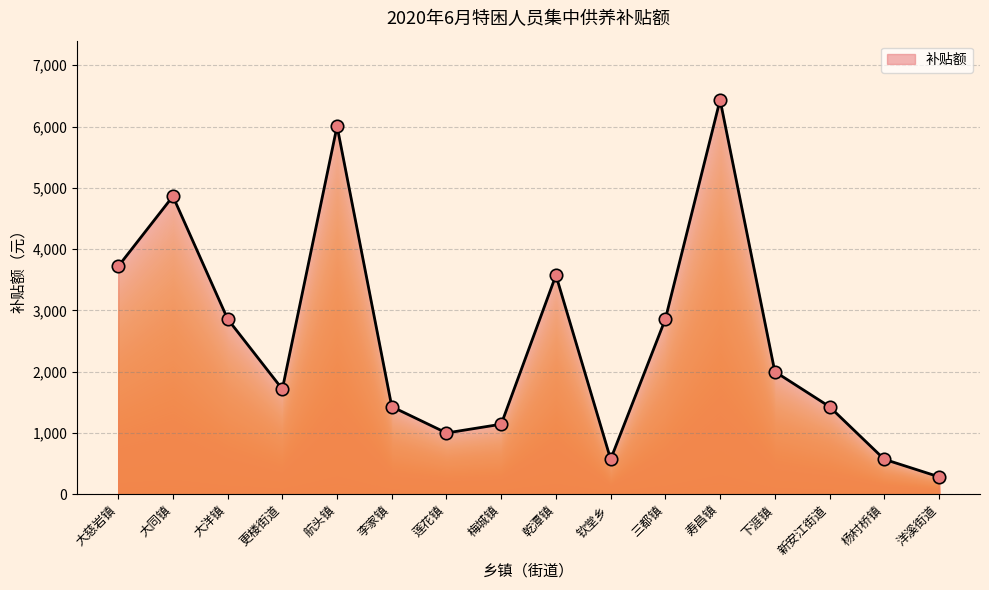

Between 乾潭镇 and 寿昌镇, which is larger?

寿昌镇